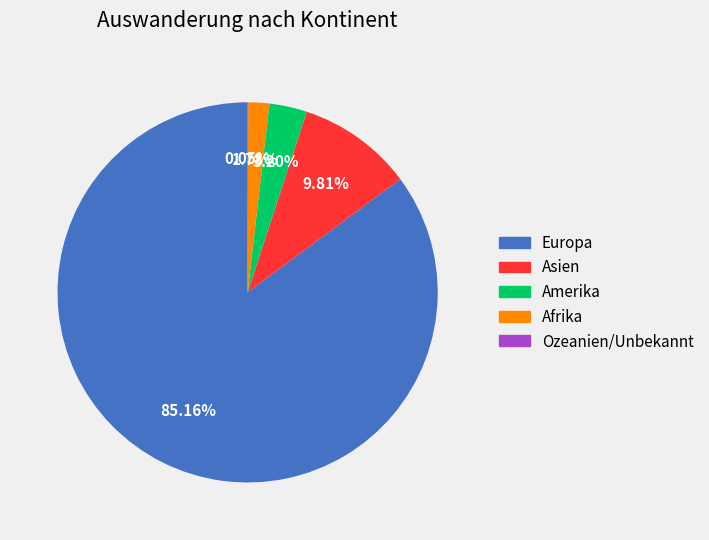

Is there a majority slice in this chart?

Yes